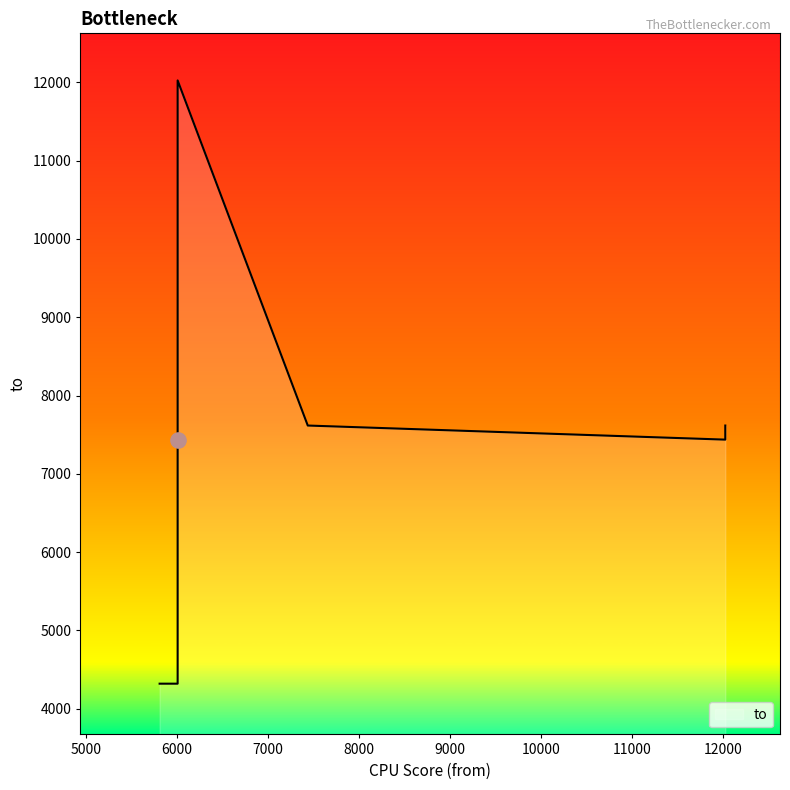

Between 6007 and 6007, which is larger?

6007